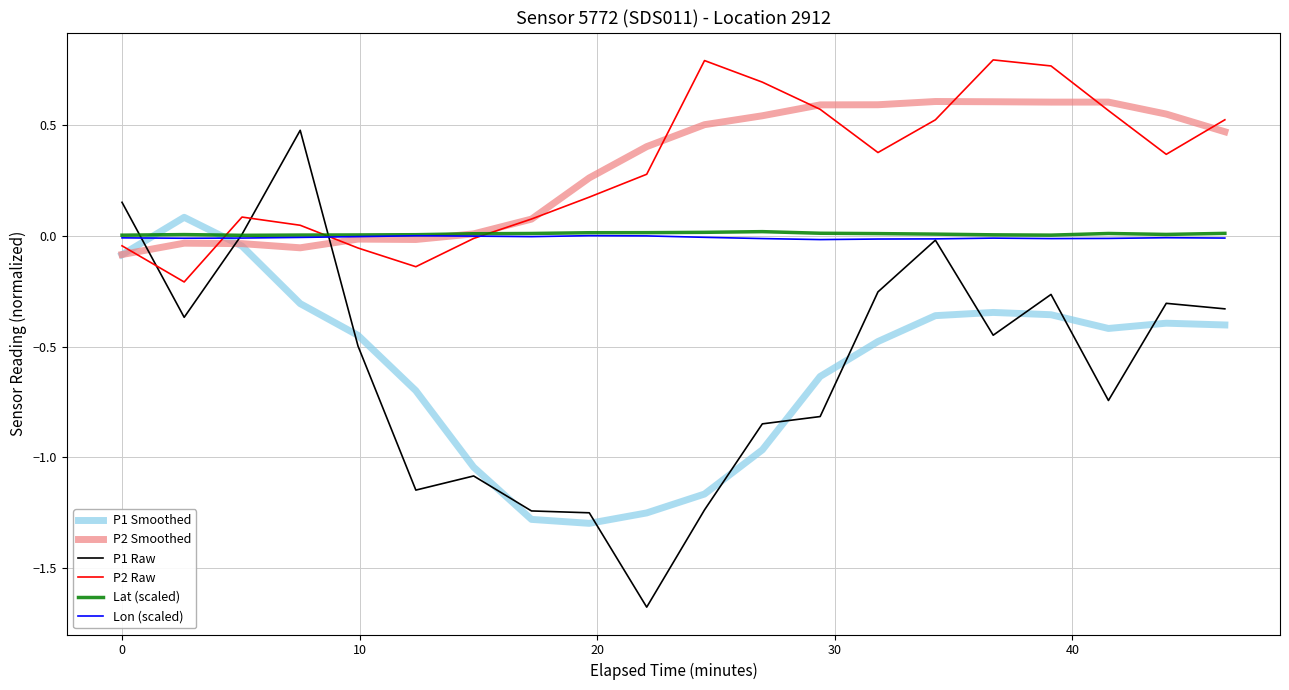

After their last crossing, which series has the higher values: P1 Smoothed or P1 Raw?

P1 Raw